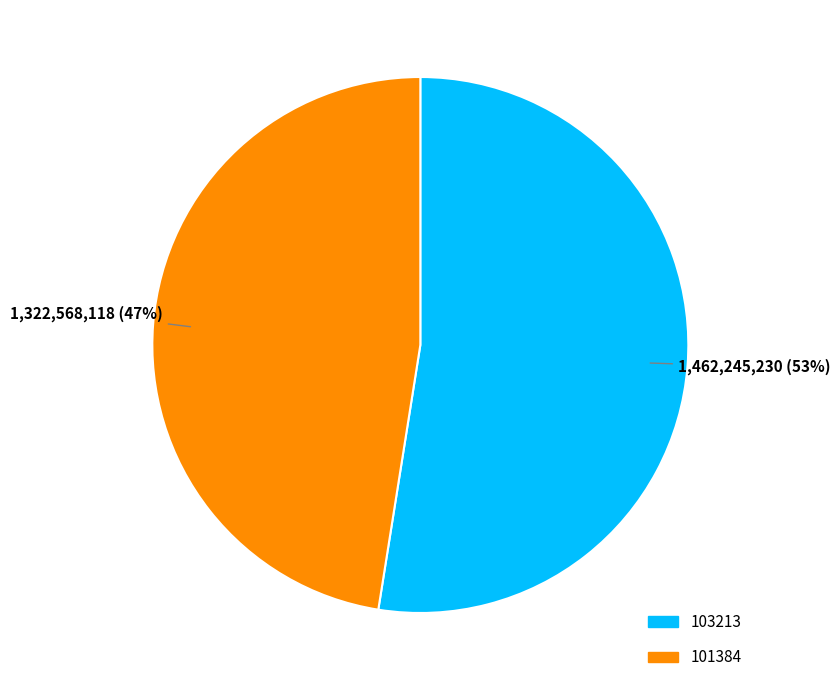

Between 103213 and 101384, which is larger?

103213